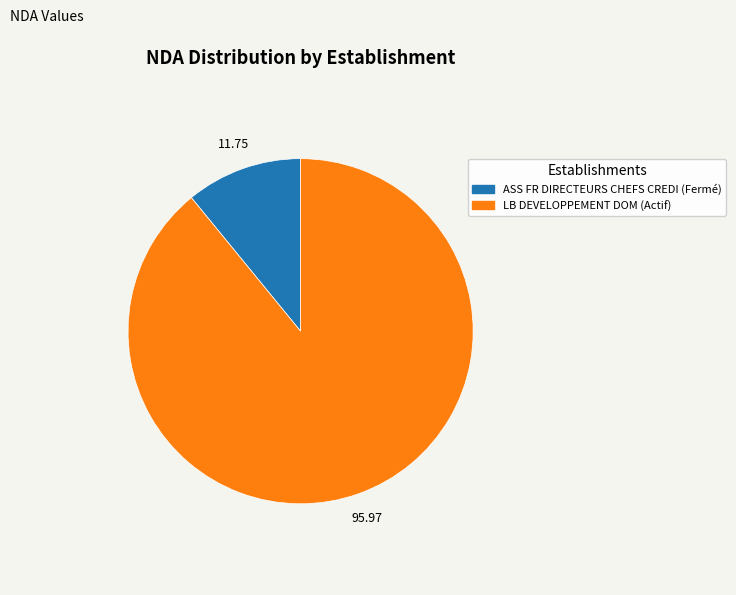

How many segments does this pie chart have?

2